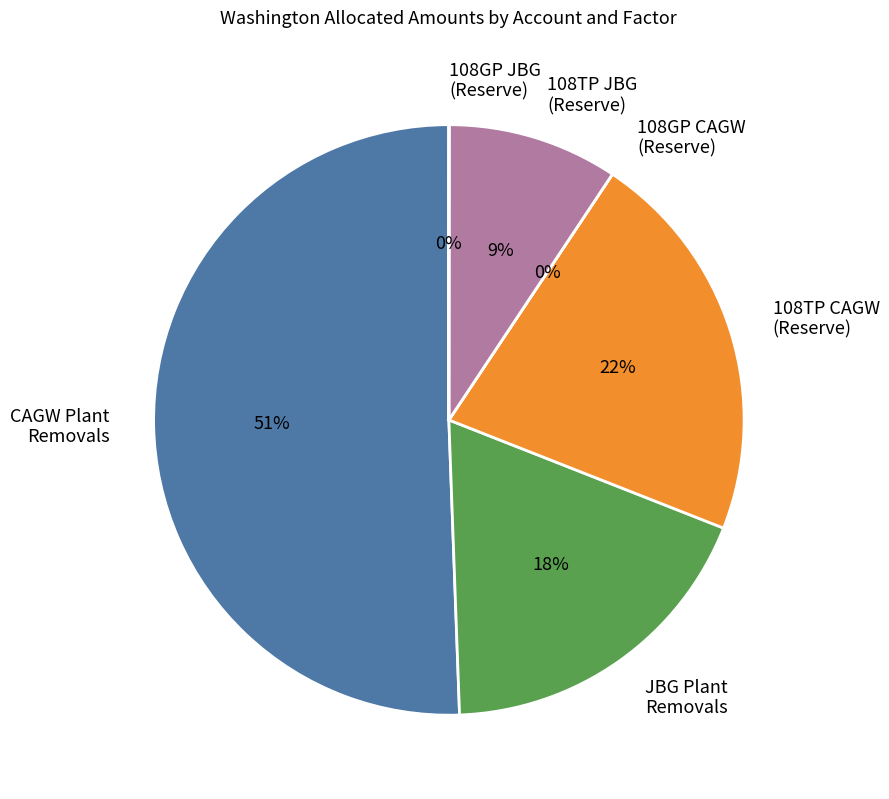

Is there a majority slice in this chart?

Yes